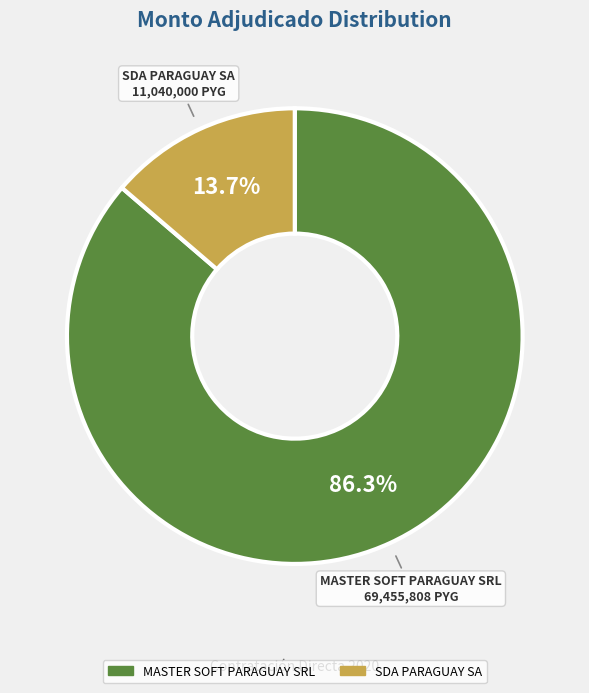

What is the largest slice in the pie chart?

MASTER SOFT PARAGUAY SRL